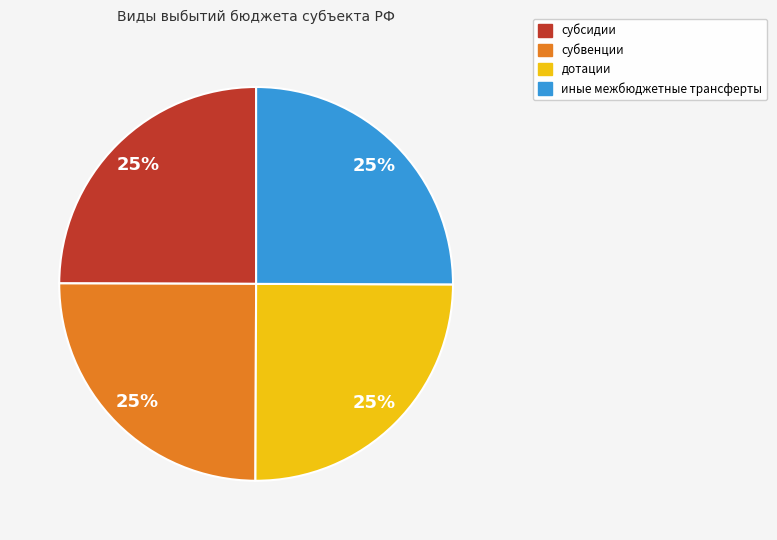

Does any single category account for the majority?

No